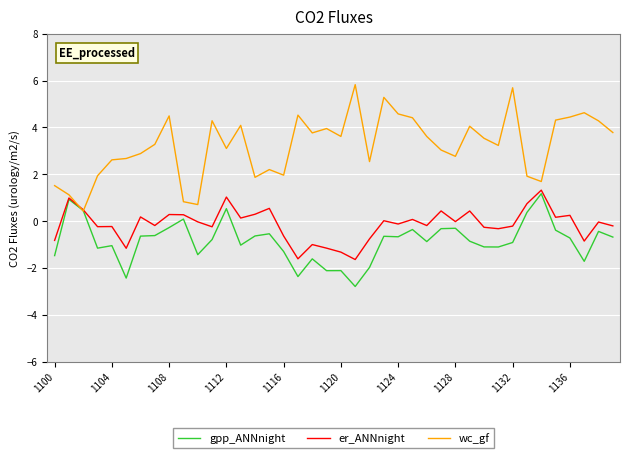

How many lines are shown in the chart?

3